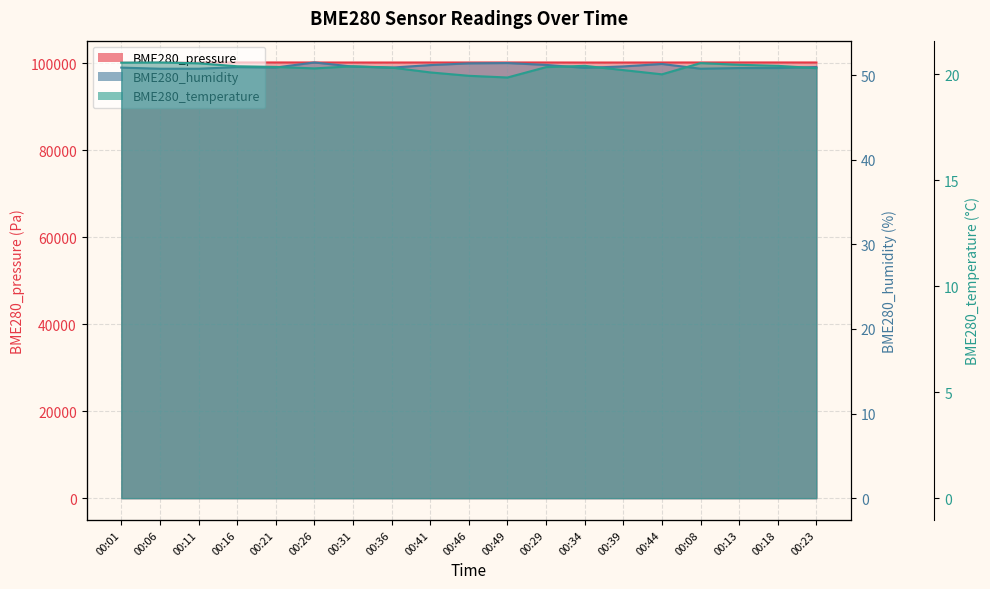

The value of BME280_temperature at 00:21 is 20.4. True or false?

True